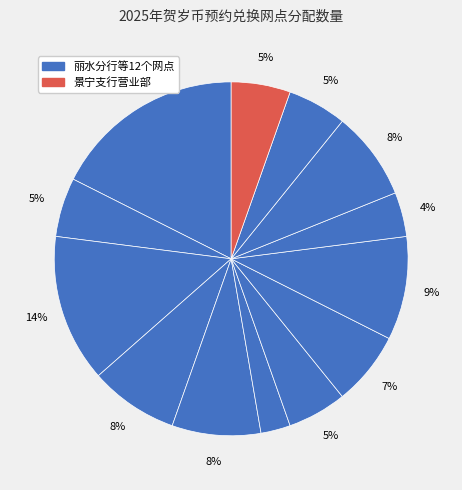

How many slices are in this pie chart?

13